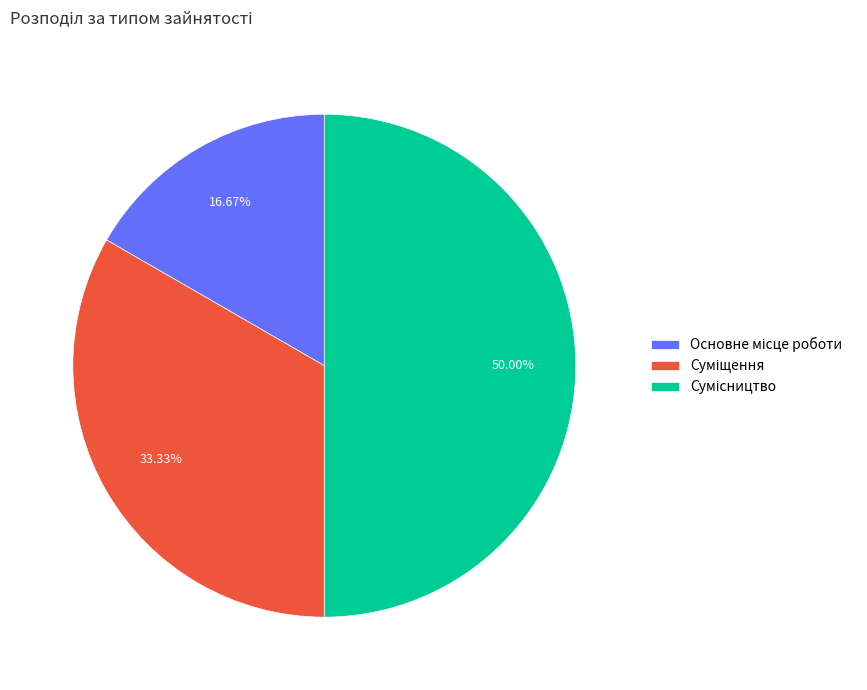

How many segments does this pie chart have?

3